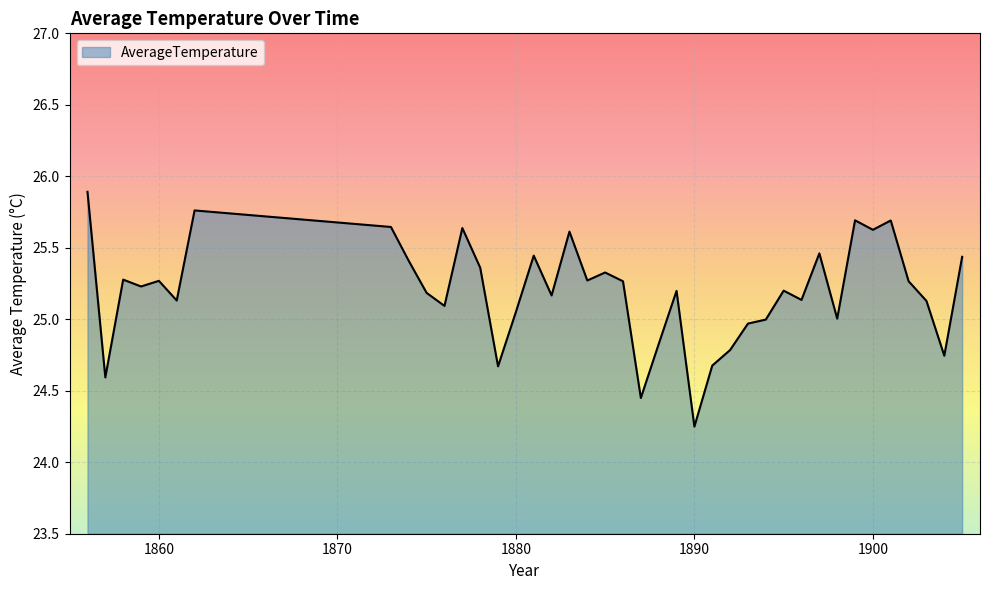

What is the average value?

25.2